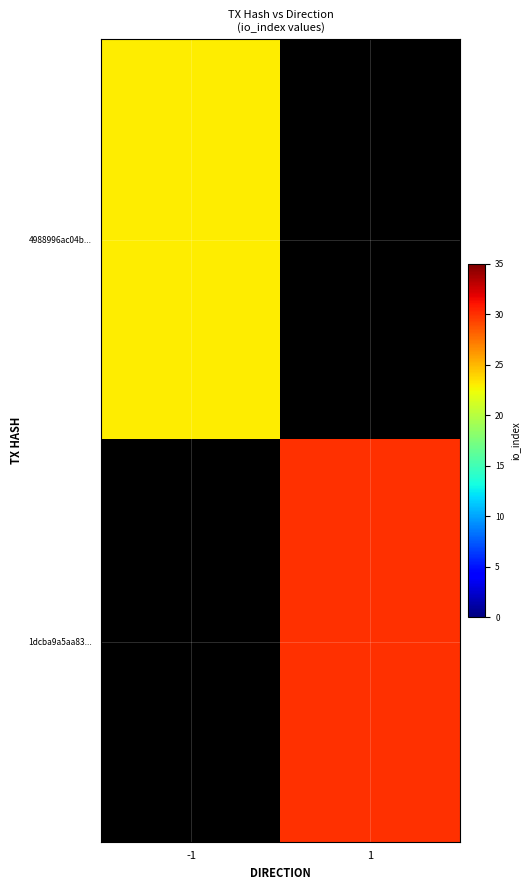

What is the difference between the highest and lowest values at 1?

30